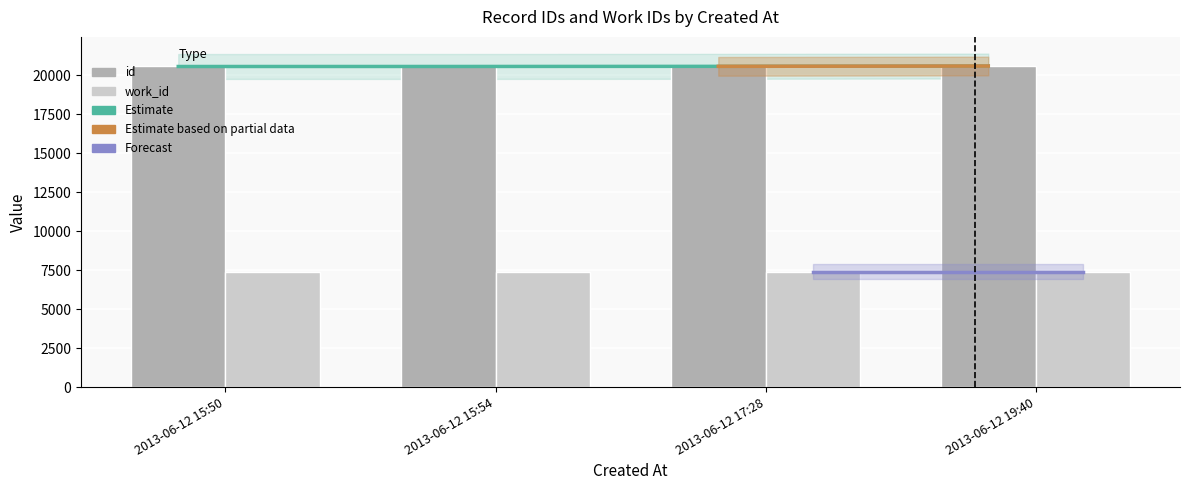

True or false: the data shows 7164 at 2013-06-12 17:28.

False